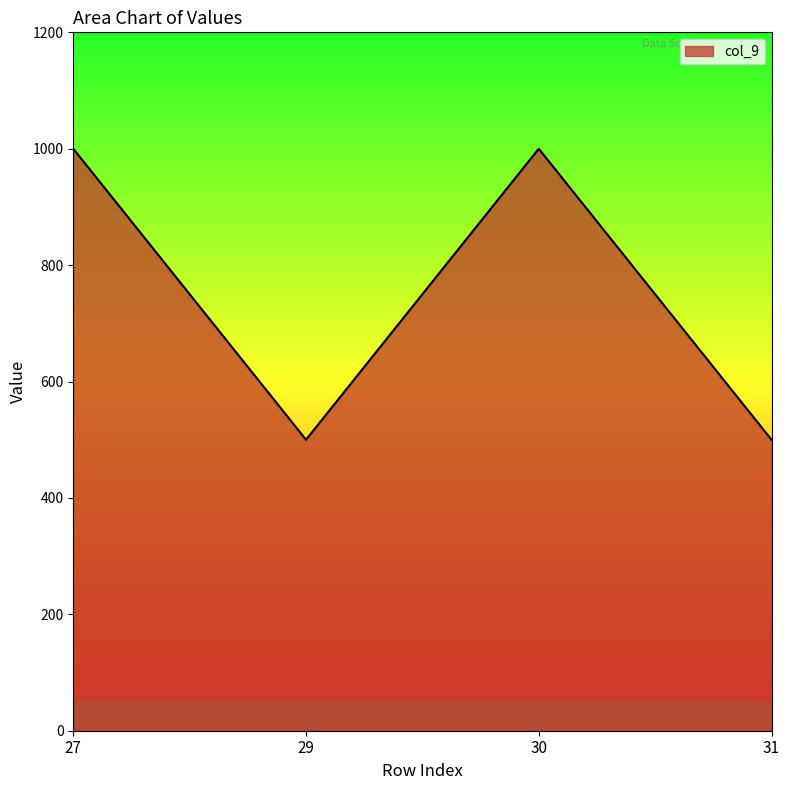

True or false: the data shows 202 at 30.

False